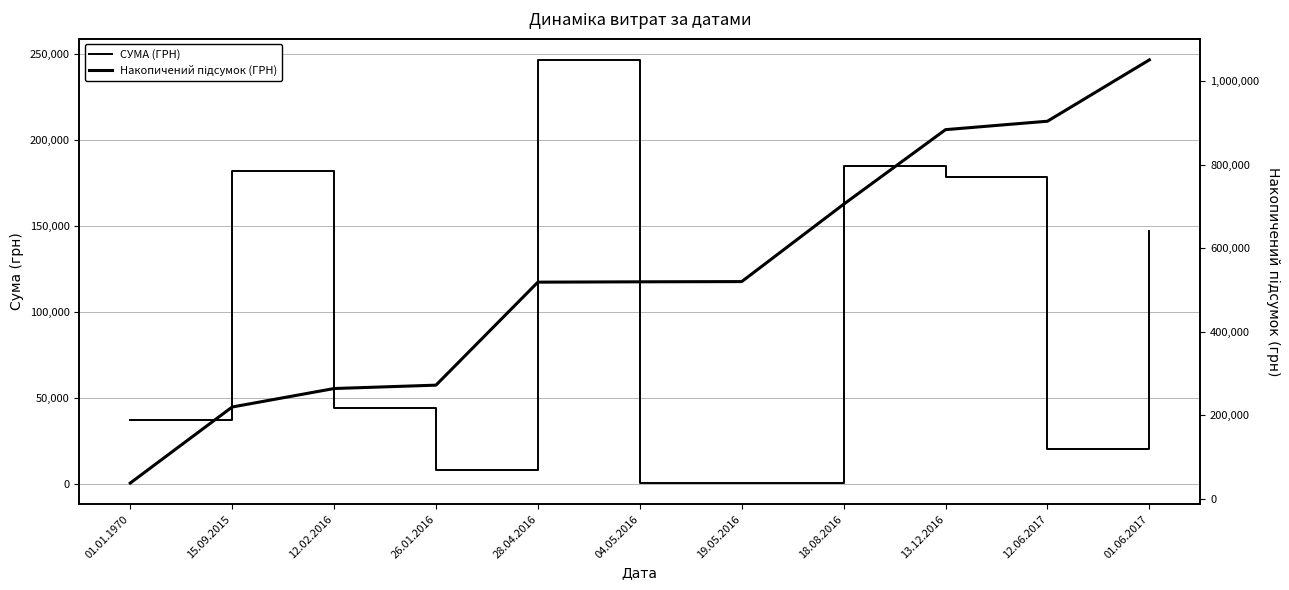

What is the highest value of the СУМА (ГРН) series?

246827.2